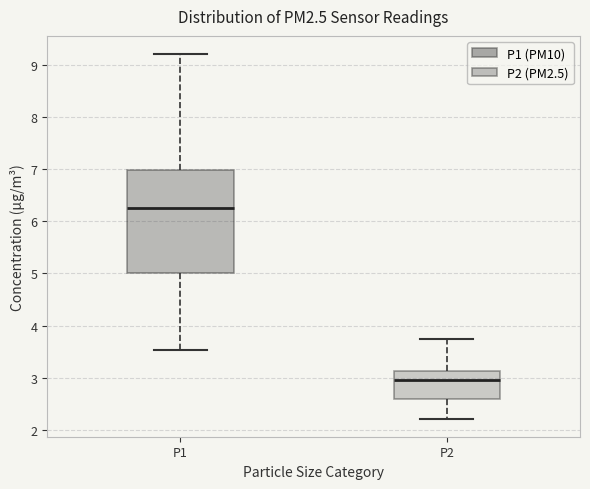

Reading left to right, transcribe this box plot: for each box, give where its median line is, the range the box spans, and where its two whiskers end, as read against the y-axis. The values are not printed on the chart, so give them approximately, as read against the axis.

P1: median 6.3, box 5.0 to 7.0, whiskers 3.5 to 9.2
P2: median 3.0, box 2.6 to 3.1, whiskers 2.2 to 3.8